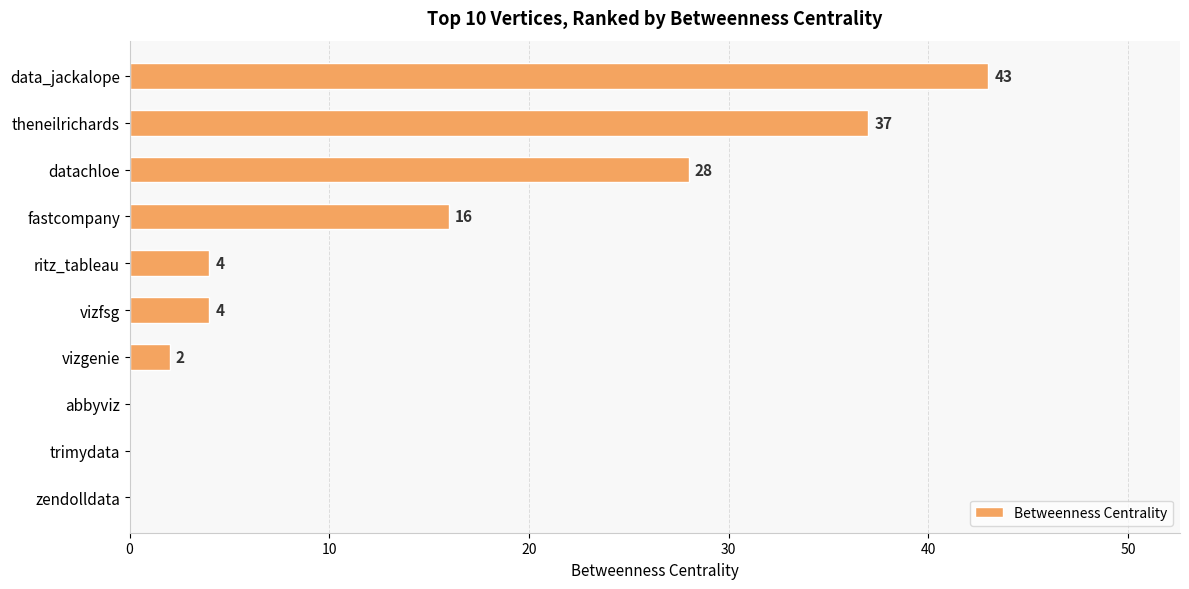

How many categories are shown in the chart?

10